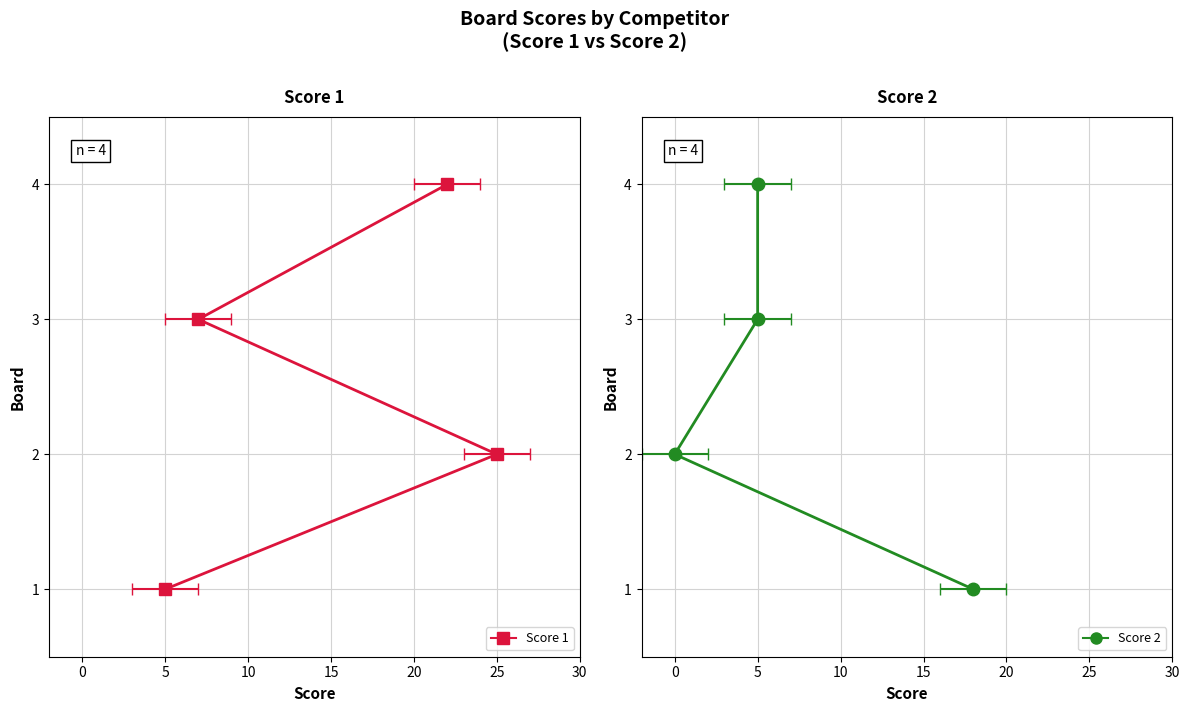

True or false: Score 2 and Score 1 cross at least once.

False